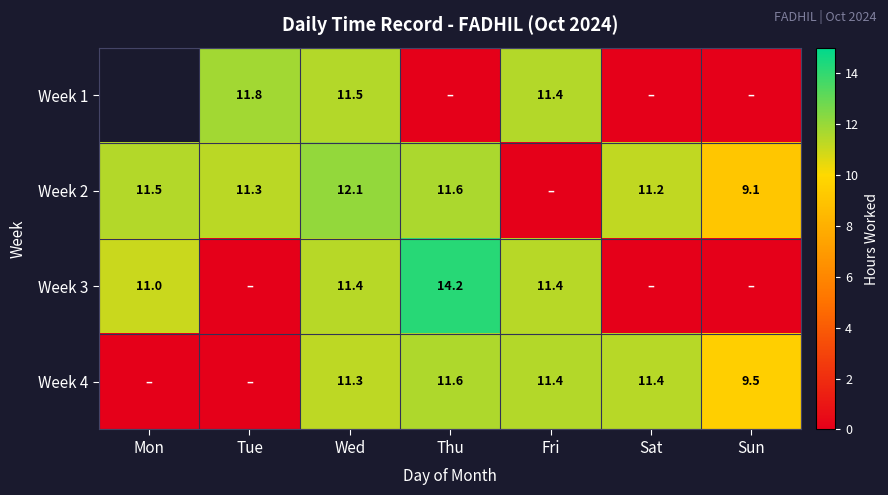

Is the value of Week 4 at Fri greater than the value of Week 3 at Mon?

Yes